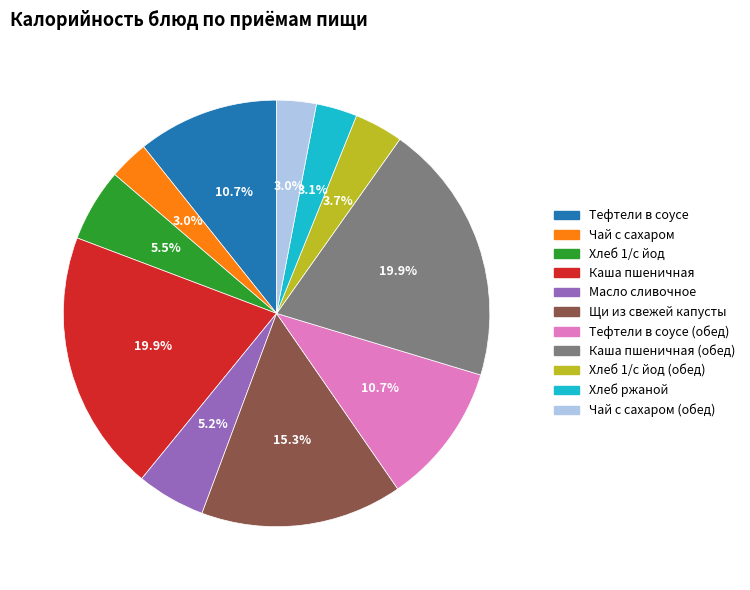

Is there a majority slice in this chart?

No